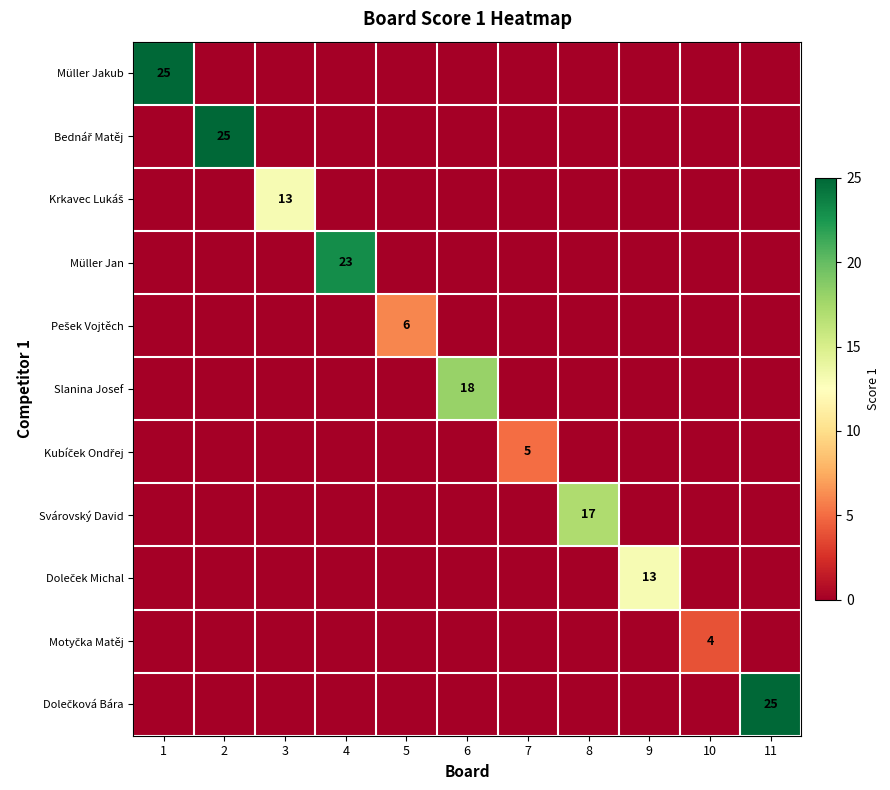

The value of Müller Jakub at 9 is 0. True or false?

True